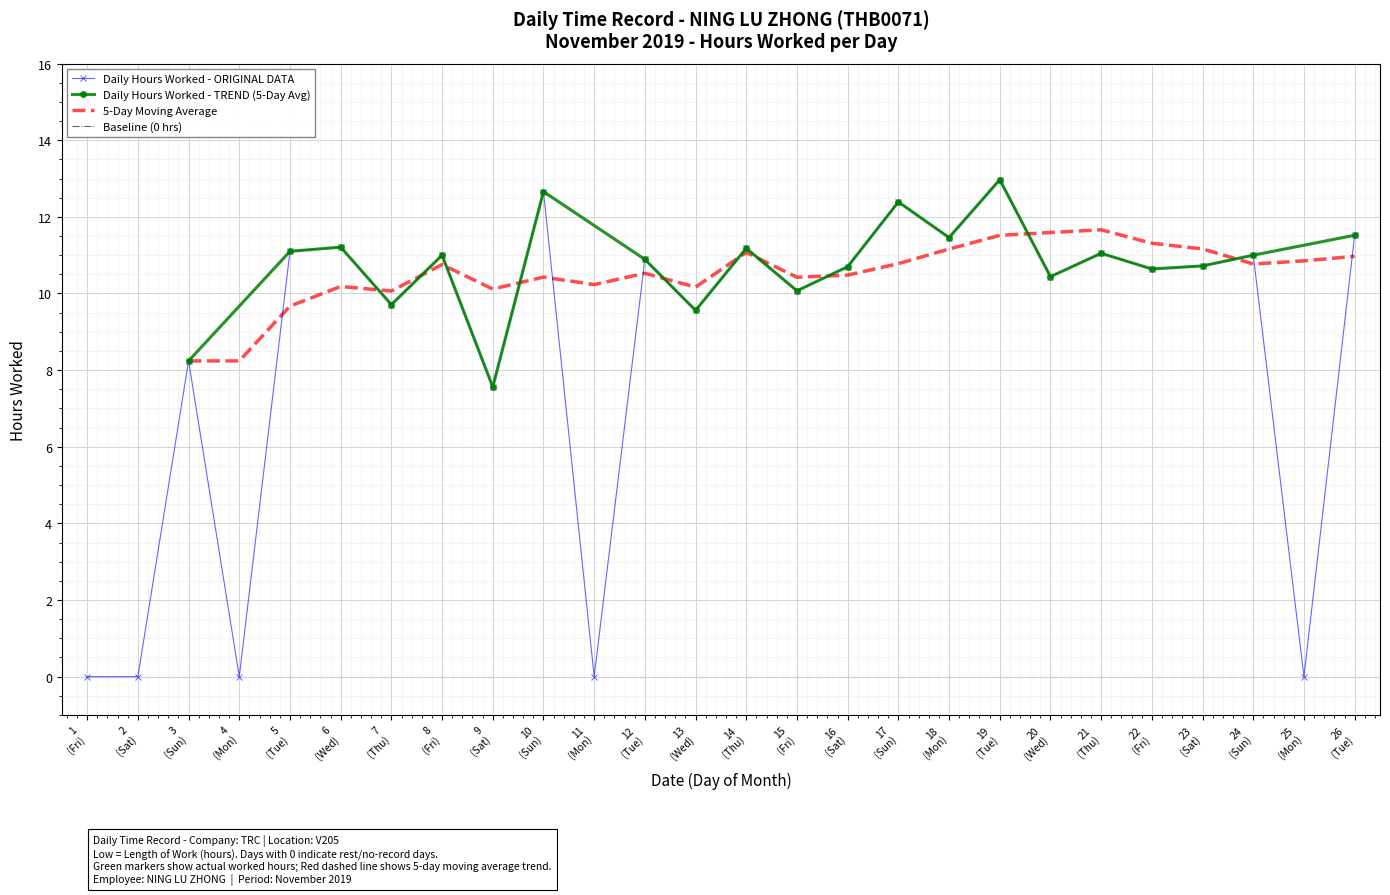

True or false: Daily Hours Worked - ORIGINAL DATA has more than 2 points higher than both neighbors.

True